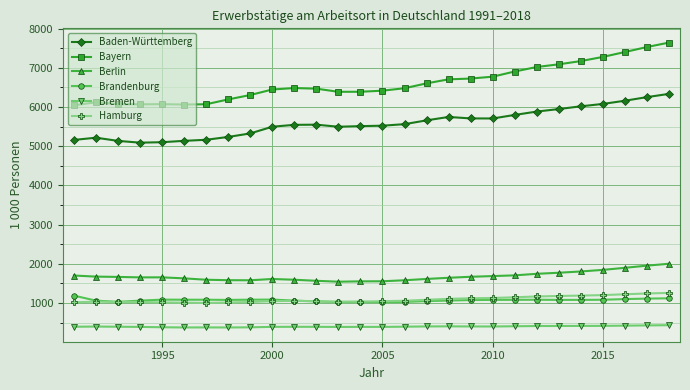

Is this an area chart (filled region under the line)?

No